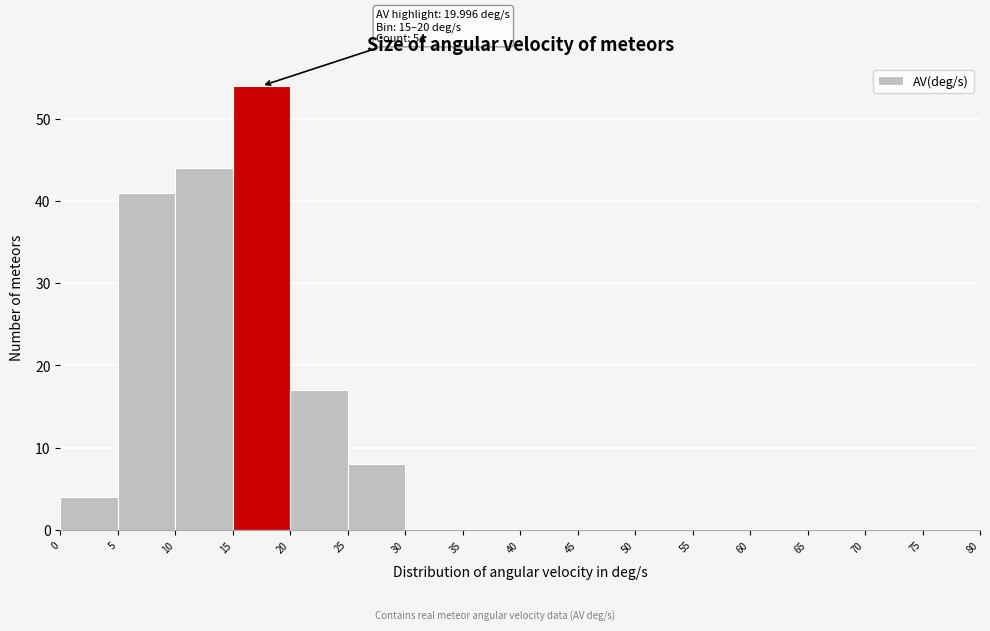

Which range on the x-axis has the tallest bar?

15 to 20